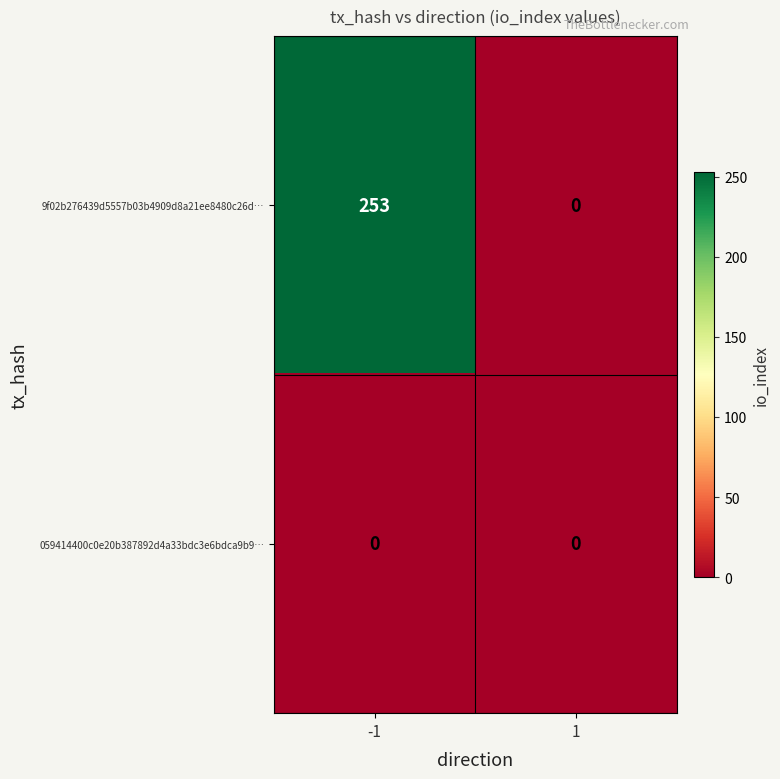

Which label corresponds to the largest value in the chart?

-1